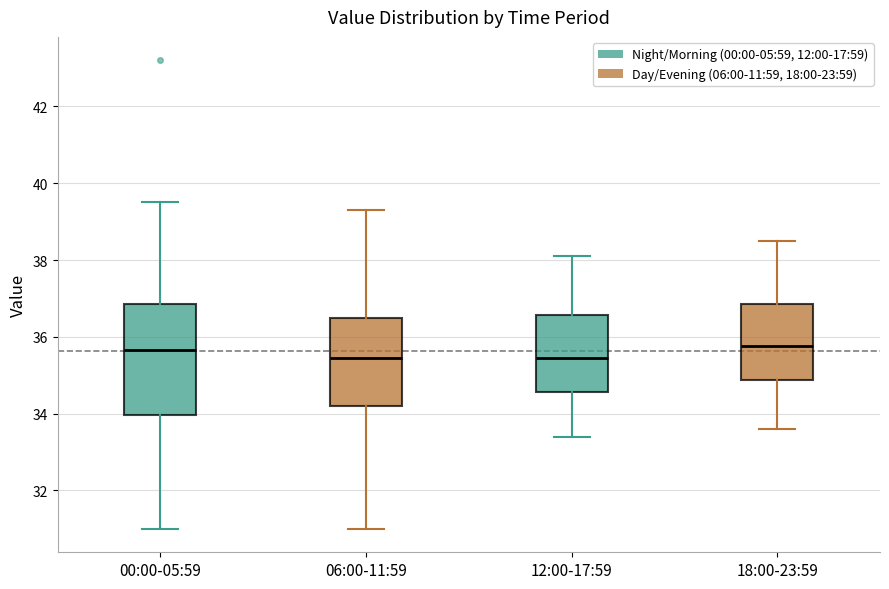

Reading left to right, transcribe this box plot: for each box, give where its median line is, the range the box spans, and where its two whiskers end, as read against the y-axis. The values are not printed on the chart, so give them approximately, as read against the axis.

00:00-05:59: median 35.6, box 34.0 to 36.8, whiskers 31.0 to 39.6
06:00-11:59: median 35.4, box 34.2 to 36.6, whiskers 31.0 to 39.4
12:00-17:59: median 35.4, box 34.6 to 36.6, whiskers 33.4 to 38.2
18:00-23:59: median 35.8, box 34.8 to 36.8, whiskers 33.6 to 38.6